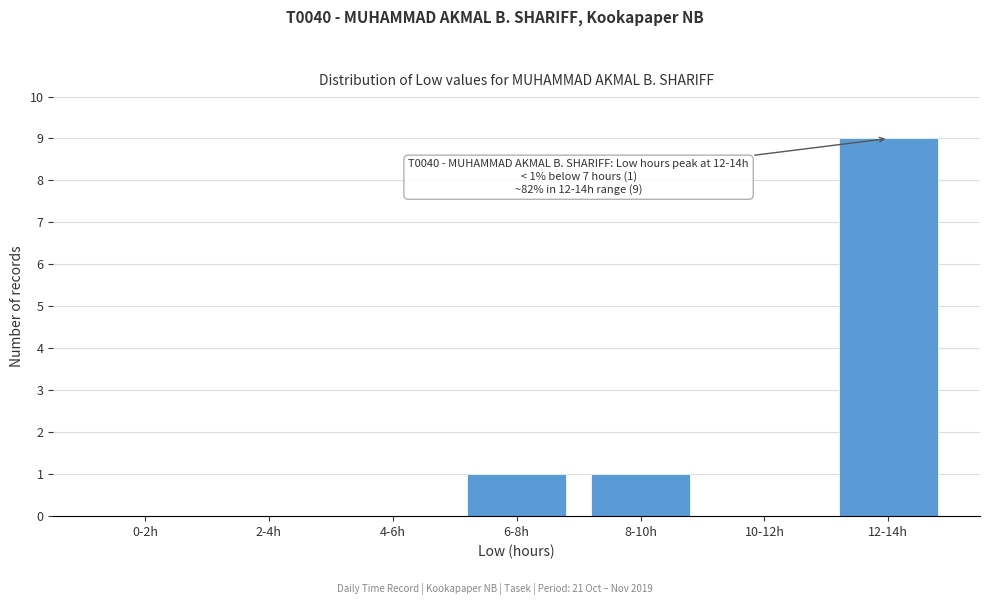

Reading left to right, extract all data points from this chart.

0-2h=0	2-4h=0	4-6h=0	6-8h=1	8-10h=1	10-12h=0	12-14h=9